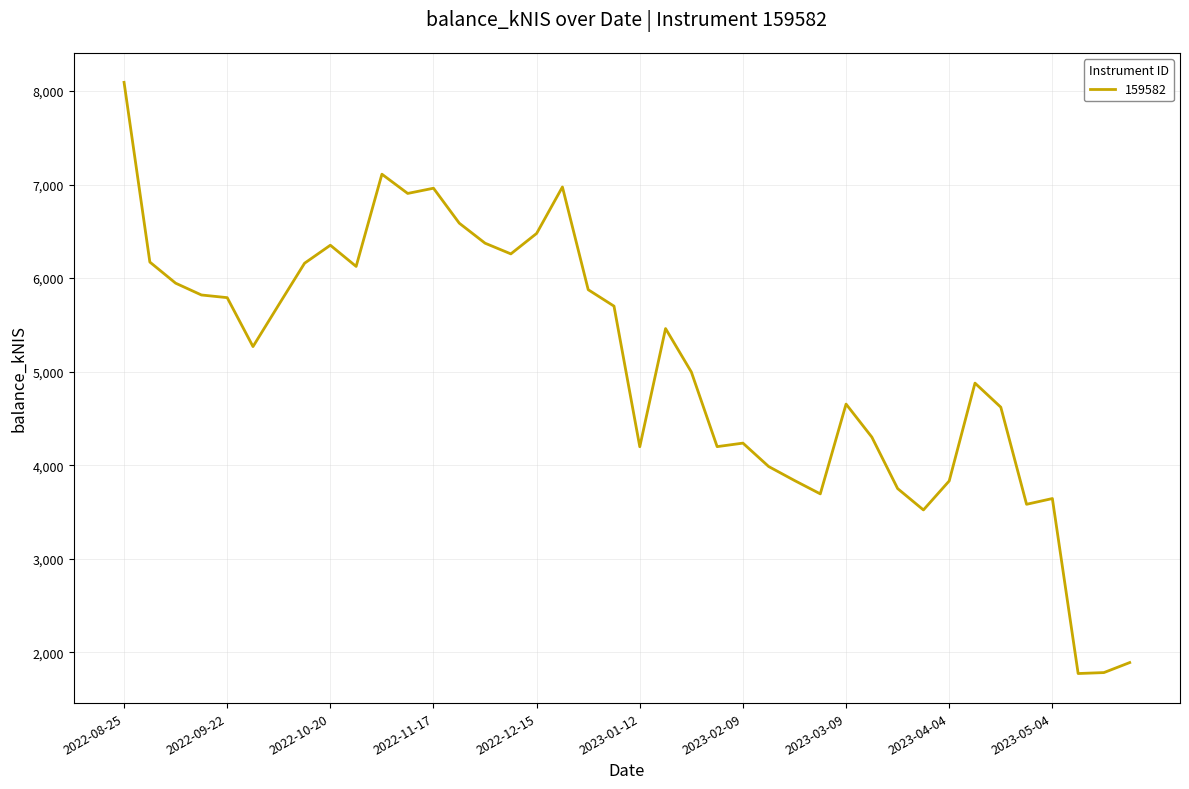

How many values are below 5460?

20